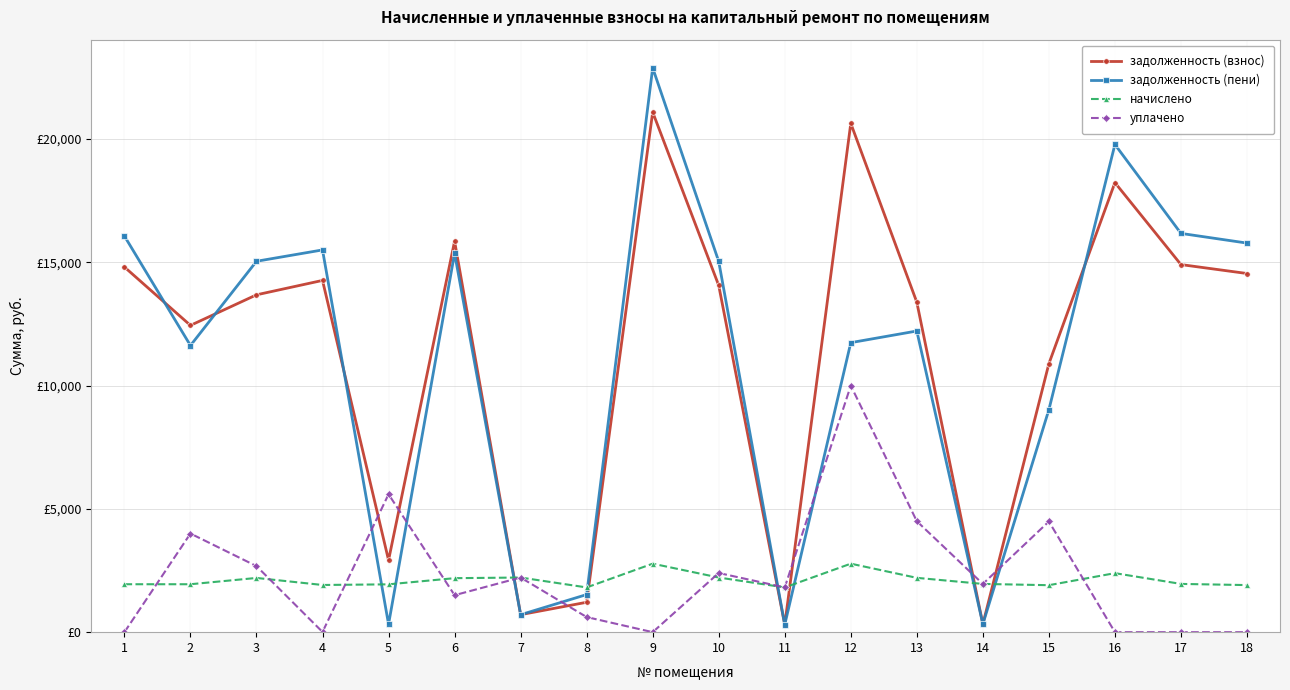

Where do уплачено and задолженность (пени) first cross each other?

4 and 5